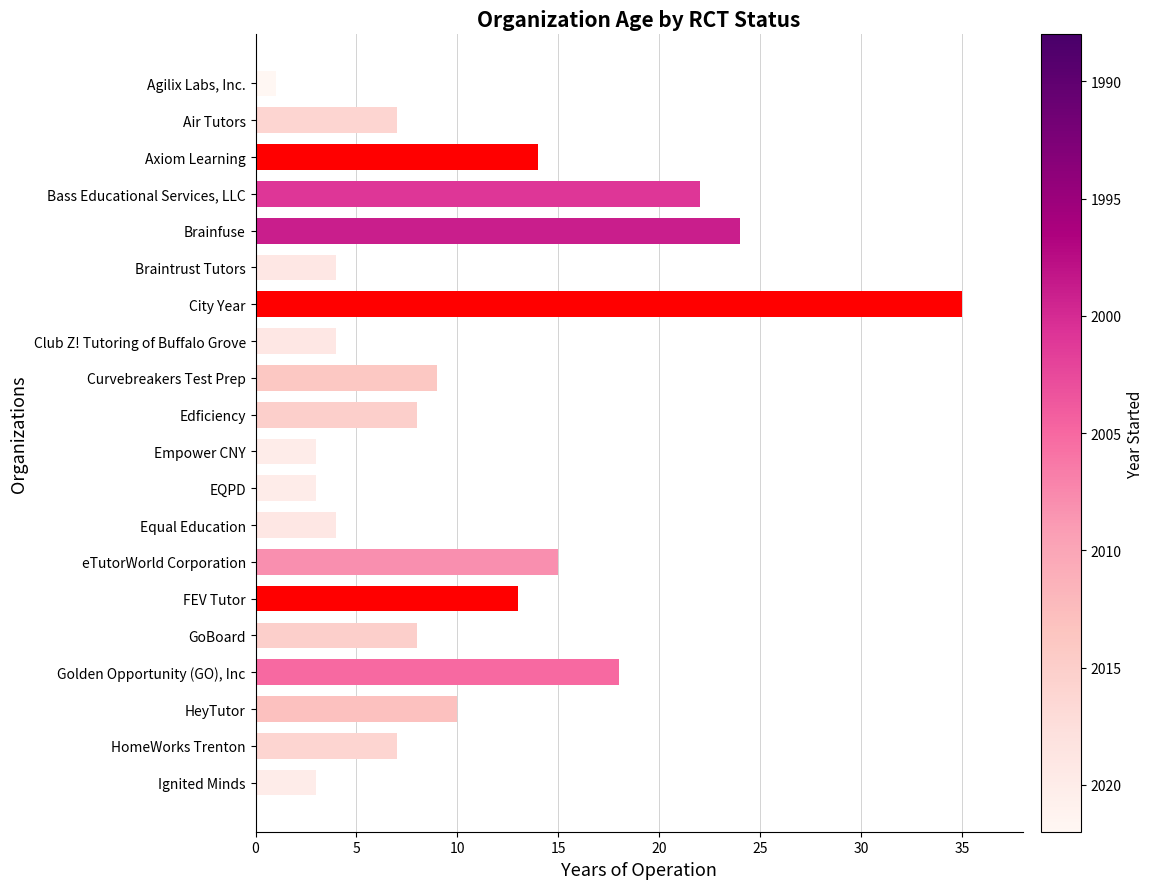

How many data points does each series have?

20